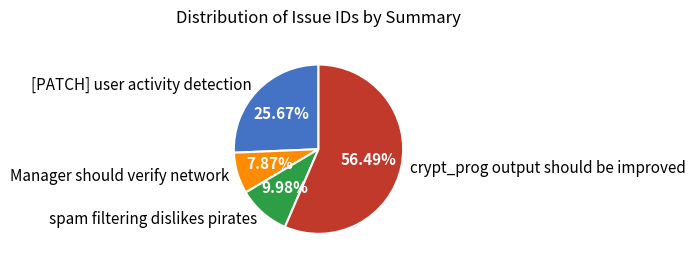

Rank the categories by value from lowest to highest.

Manager should verify network, spam filtering dislikes pirates, [PATCH] user activity detection, crypt_prog output should be improved